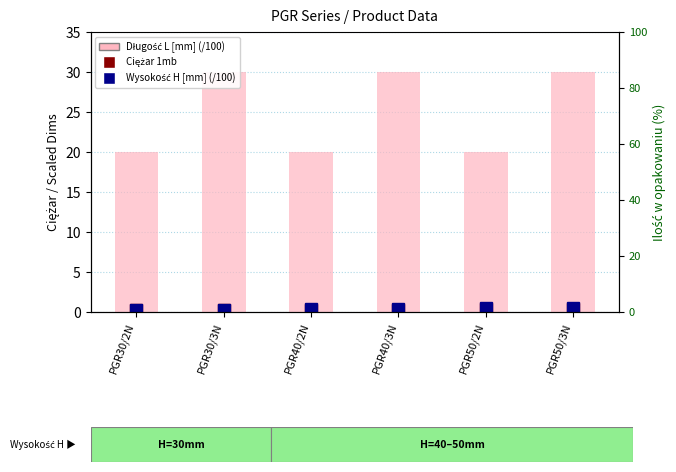

Count the Wysokość H [mm] (/100) values in the range 0 to 1.

6